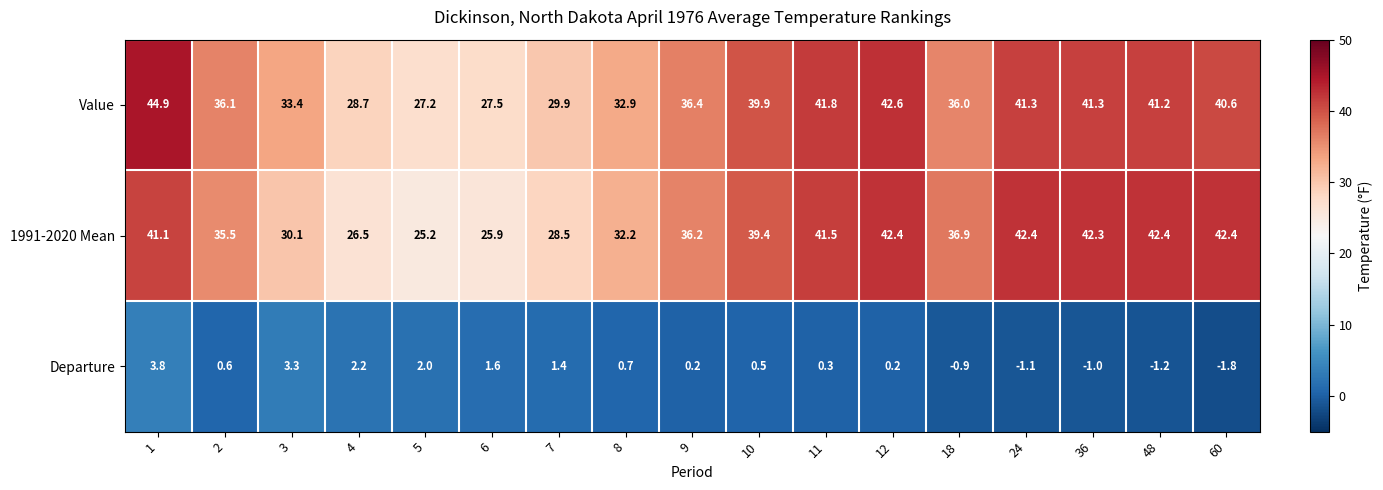

What is the total value across all series at 3?

66.8